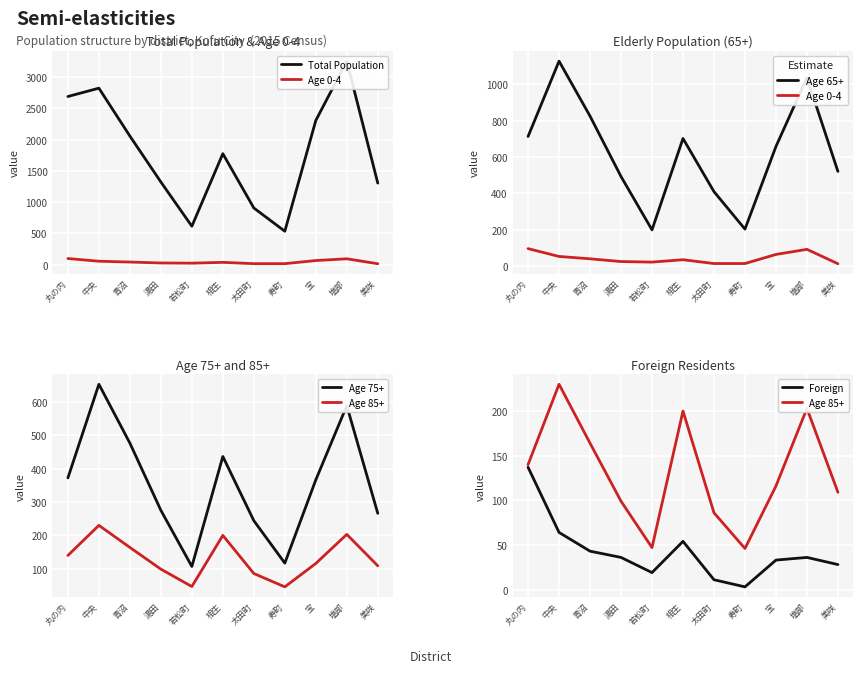

What is the minimum value shown in the chart?

3